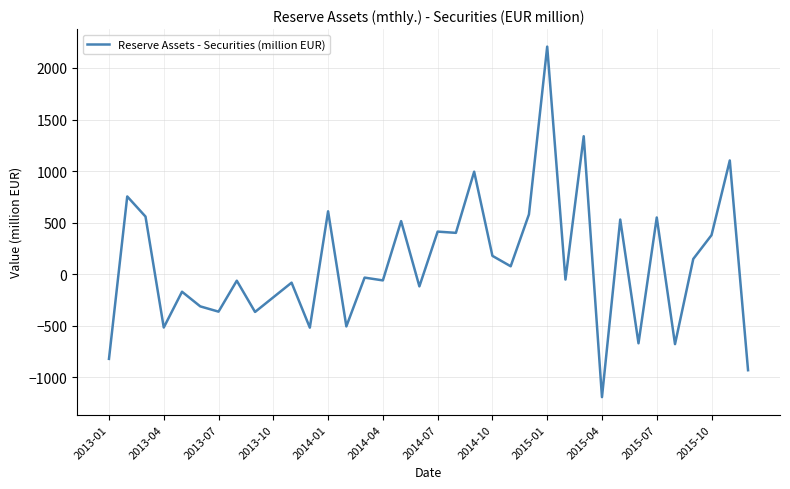

What is the smallest value displayed?

-1192